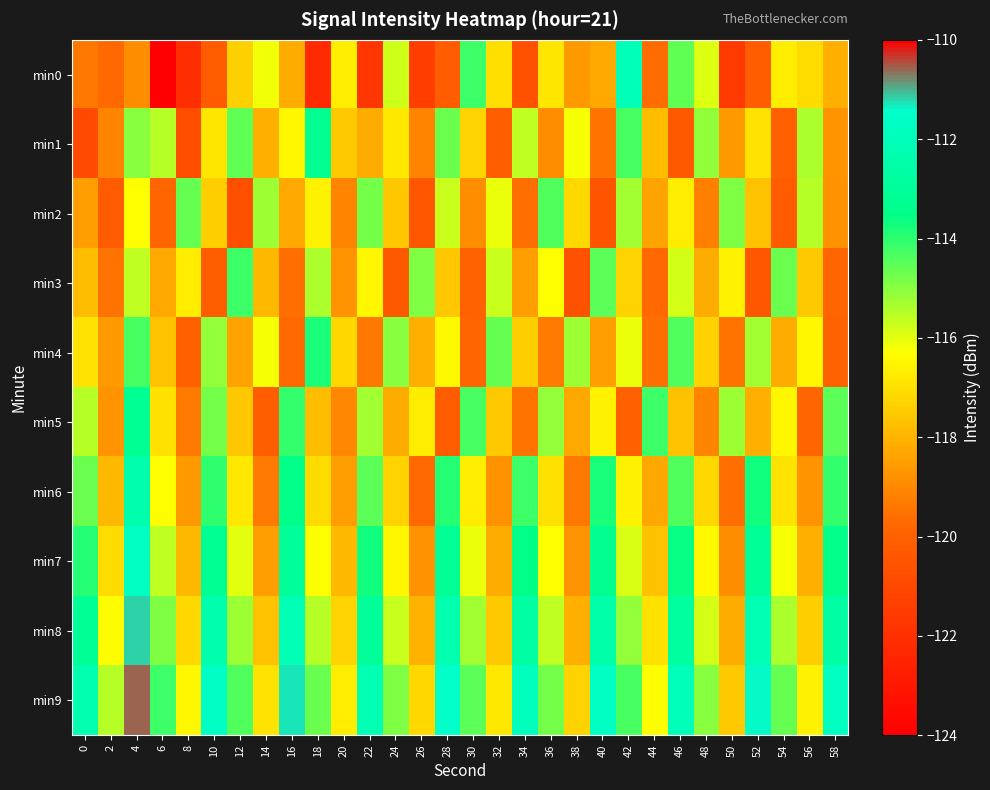

Reading left to right, extract all data points from this chart.

min0: 0=-119.4	2=-119.7	4=-118.9	6=-123.9	8=-122.1	10=-120.2	12=-117.3	14=-116.2	16=-118.2	18=-122.2	20=-116.7	22=-121.7	24=-115.8	26=-121.4	28=-120.1	30=-114.2	32=-117.0	34=-120.6	36=-116.8	38=-118.6	40=-118.3	42=-112.1	44=-119.7	46=-114.6	48=-115.9	50=-121.6	52=-120.2	54=-116.7	56=-117.1	58=-118.1
min1: 0=-120.9	2=-119.1	4=-115.0	6=-115.5	8=-120.7	10=-116.8	12=-114.5	14=-118.1	16=-116.5	18=-113.2	20=-117.5	22=-118.2	24=-116.8	26=-119.1	28=-114.7	30=-117.3	32=-120.1	34=-115.6	36=-118.9	38=-116.2	40=-119.5	42=-114.3	44=-117.8	46=-120.3	48=-115.1	50=-118.6	52=-116.9	54=-120.0	56=-115.4	58=-118.7
min2: 0=-118.5	2=-120.2	4=-116.3	6=-119.8	8=-114.6	10=-117.4	12=-120.7	14=-115.2	16=-118.3	18=-116.6	20=-119.1	22=-114.8	24=-117.6	26=-120.4	28=-115.7	30=-118.9	32=-116.1	34=-119.6	36=-114.4	38=-117.2	40=-120.5	42=-115.3	44=-118.4	46=-116.7	48=-119.2	50=-114.9	52=-117.7	54=-120.2	56=-115.5	58=-118.8
min3: 0=-117.8	2=-119.5	4=-115.6	6=-118.3	8=-116.7	10=-120.1	12=-114.2	14=-117.9	16=-119.6	18=-115.4	20=-118.7	22=-116.5	24=-120.3	26=-114.9	28=-117.6	30=-119.9	32=-115.7	34=-118.5	36=-116.3	38=-120.6	40=-114.5	42=-117.3	44=-119.7	46=-115.8	48=-118.2	50=-116.6	52=-120.4	54=-114.7	56=-117.5	58=-119.8
min4: 0=-116.9	2=-118.6	4=-114.3	6=-117.7	8=-120.0	10=-115.1	12=-118.4	14=-116.2	16=-119.7	18=-113.8	20=-117.2	22=-119.4	24=-115.0	26=-118.1	28=-116.4	30=-119.8	32=-114.6	34=-117.4	36=-119.3	38=-115.2	40=-118.5	42=-116.1	44=-119.6	46=-114.4	48=-117.3	50=-119.5	52=-115.3	54=-118.2	56=-116.5	58=-119.9
min5: 0=-115.5	2=-118.7	4=-113.2	6=-117.0	8=-119.3	10=-114.8	12=-117.6	14=-120.1	16=-114.1	18=-117.8	20=-119.0	22=-115.3	24=-118.2	26=-116.7	28=-120.2	30=-114.3	32=-117.5	34=-119.5	36=-115.1	38=-118.3	40=-116.6	42=-120.0	44=-114.2	46=-117.7	48=-119.1	50=-115.2	52=-118.1	54=-116.5	56=-119.8	58=-114.5
min6: 0=-114.7	2=-117.9	4=-112.4	6=-116.3	8=-118.6	10=-114.0	12=-116.8	14=-119.3	16=-113.5	18=-117.1	20=-118.5	22=-114.5	24=-117.3	26=-119.7	28=-113.9	30=-116.7	32=-118.8	34=-114.2	36=-117.0	38=-119.4	40=-113.8	42=-116.6	44=-118.3	46=-114.4	48=-117.2	50=-119.6	52=-113.7	54=-116.9	56=-118.7	58=-114.1
min7: 0=-113.9	2=-117.1	4=-111.8	6=-115.6	8=-117.9	10=-113.2	12=-116.0	14=-118.5	16=-112.9	18=-116.3	20=-117.9	22=-113.7	24=-116.5	26=-118.8	28=-113.1	30=-116.1	32=-118.2	34=-113.5	36=-116.3	38=-118.7	40=-113.3	42=-115.9	44=-117.7	46=-113.6	48=-116.4	50=-118.9	52=-113.0	54=-116.2	56=-118.1	58=-113.4
min8: 0=-113.1	2=-116.3	4=-111.2	6=-114.9	8=-117.2	10=-112.4	12=-115.2	14=-117.7	16=-112.1	18=-115.5	20=-117.3	22=-113.0	24=-115.7	26=-118.0	28=-112.3	30=-115.3	32=-117.5	34=-112.7	36=-115.6	38=-118.1	40=-112.5	42=-115.1	44=-117.0	46=-112.8	48=-115.8	50=-118.2	52=-112.2	54=-115.4	56=-117.4	58=-112.6
min9: 0=-112.3	2=-115.5	4=-110.6	6=-114.2	8=-116.5	10=-111.6	12=-114.4	14=-116.9	16=-111.3	18=-114.7	20=-116.7	22=-112.2	24=-114.9	26=-117.2	28=-111.5	30=-114.5	32=-116.8	34=-111.9	36=-114.8	38=-117.3	40=-111.7	42=-114.3	44=-116.3	46=-112.0	48=-115.0	50=-117.5	52=-111.4	54=-114.6	56=-116.6	58=-111.8